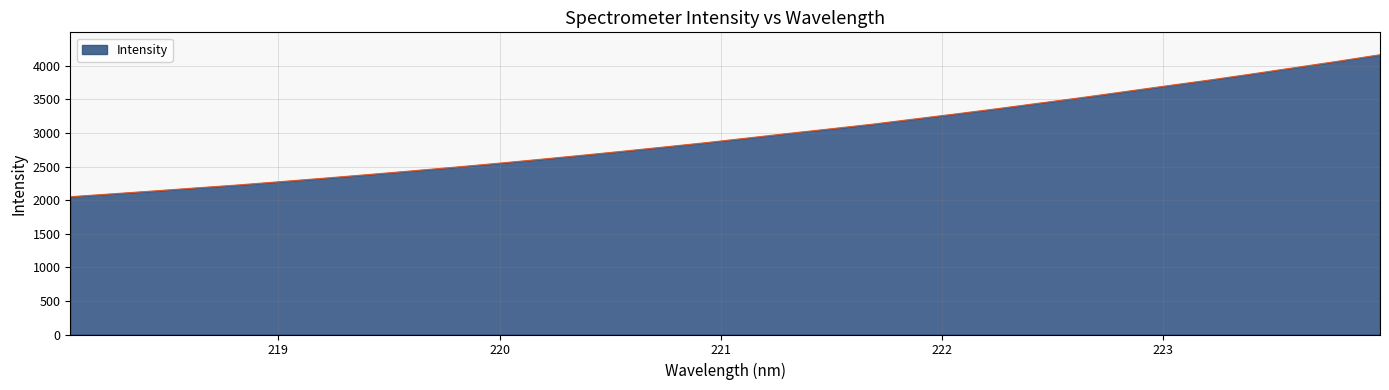

What is the difference between the maximum and minimum values?

2114.1